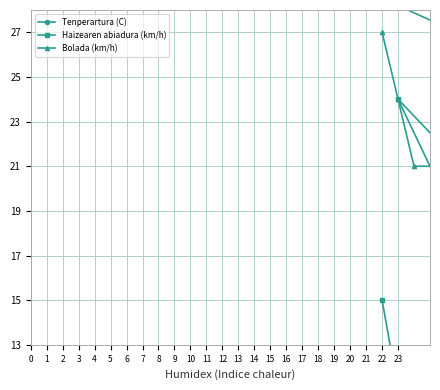

At which label is Bolada (km/h) closest to 21?

3